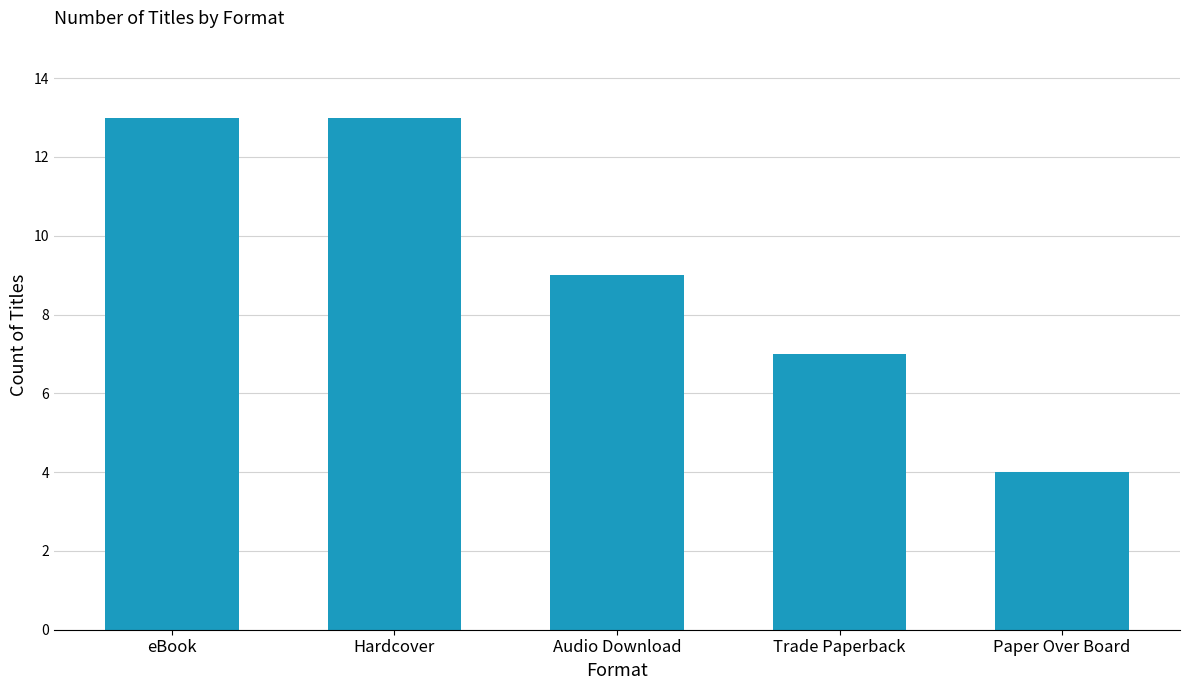

The value at Trade Paperback is 2. True or false?

False